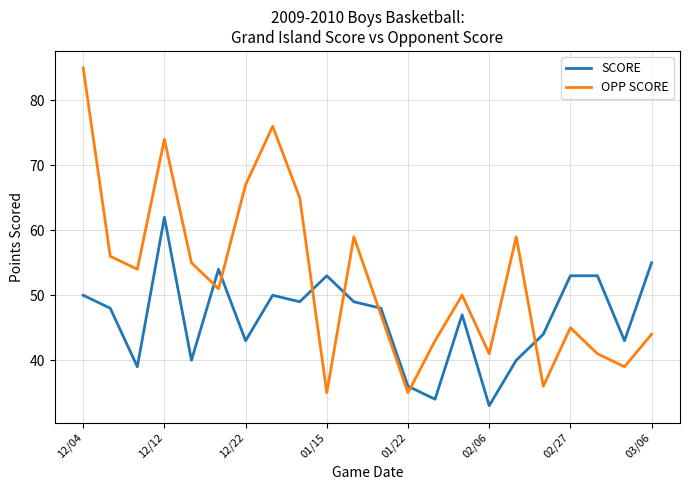

List the series in order of their overall mean, lowest first.

SCORE, OPP SCORE